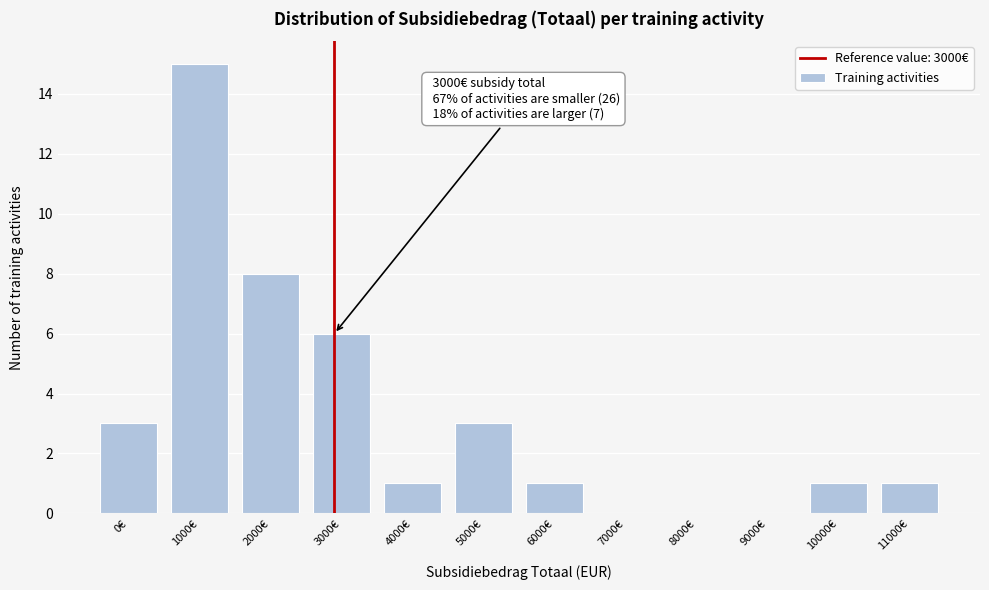

Reading left to right, what are all the values shown in this chart?

0€=3	1000€=15	2000€=8	3000€=6	4000€=1	5000€=3	6000€=1	7000€=0	8000€=0	9000€=0	10000€=1	11000€=1